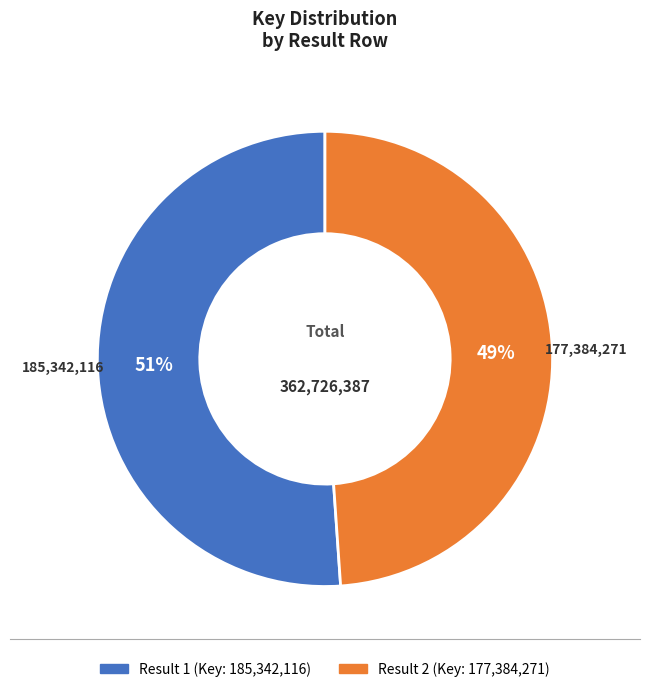

How many segments does this pie chart have?

2